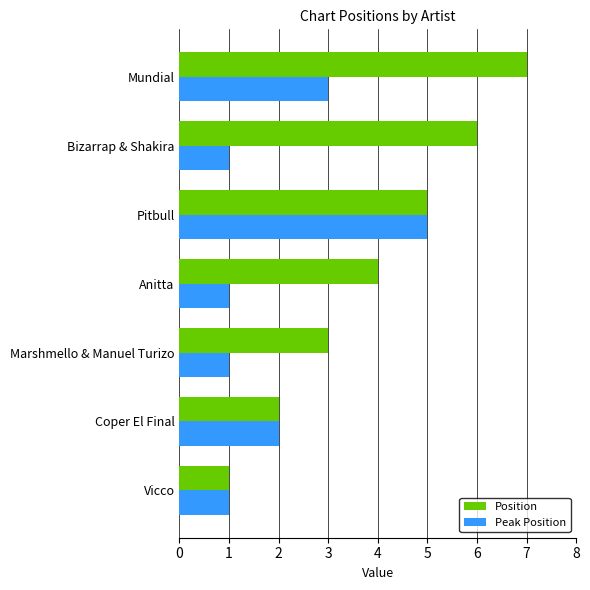

What is the lowest value of the Position series?

1